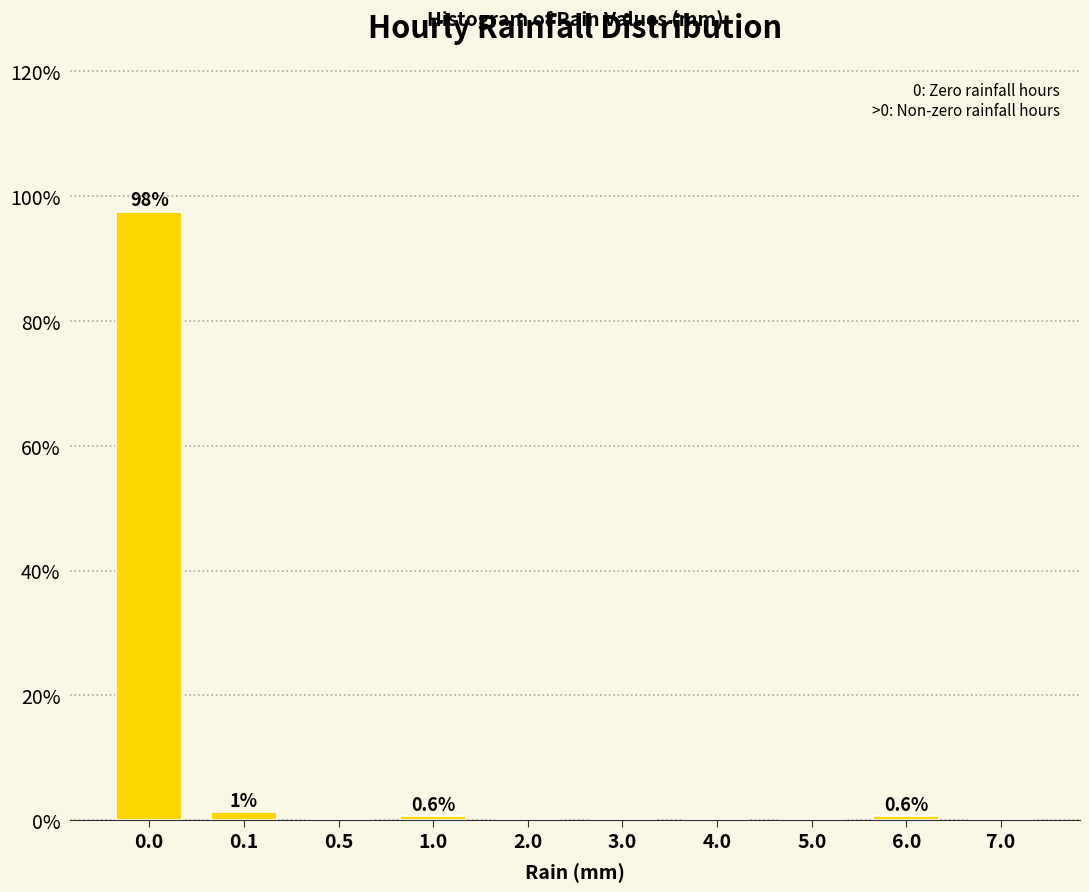

What is the maximum value shown in the chart?

97.5